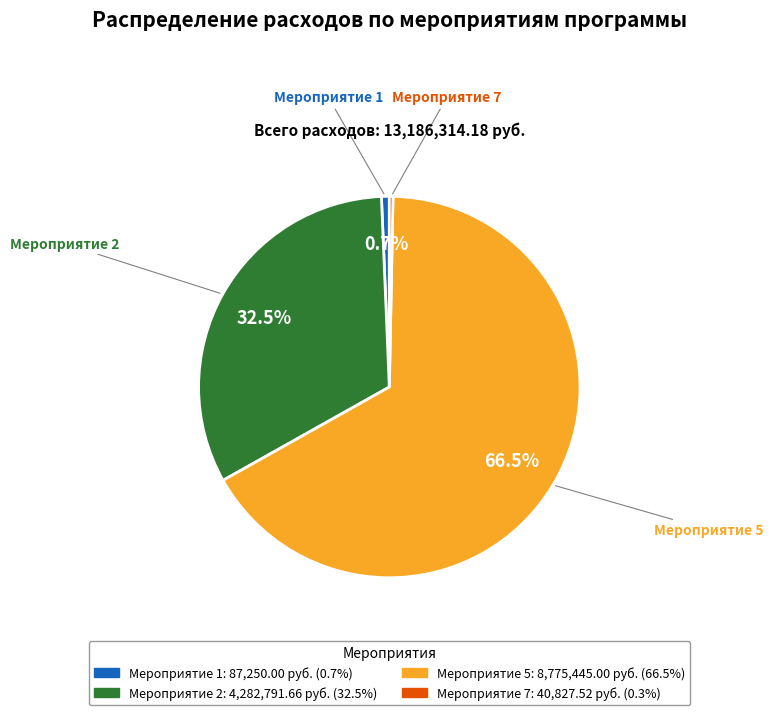

Combined, do Мероприятие 1 and Мероприятие 5 account for over 50%?

Yes